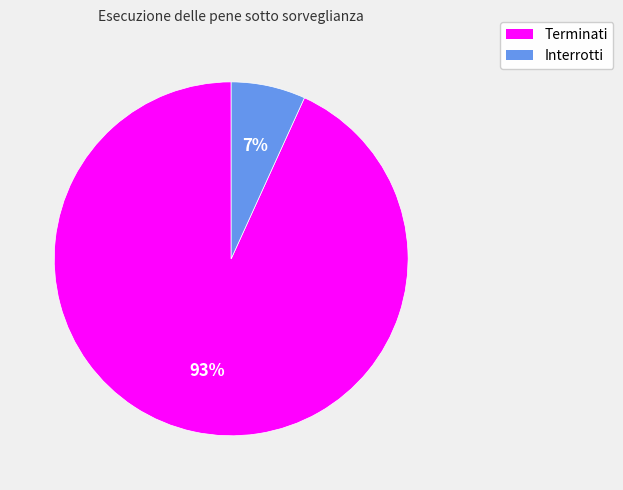

To the nearest percent, what is the difference between the largest and smallest slice percentages?

86%